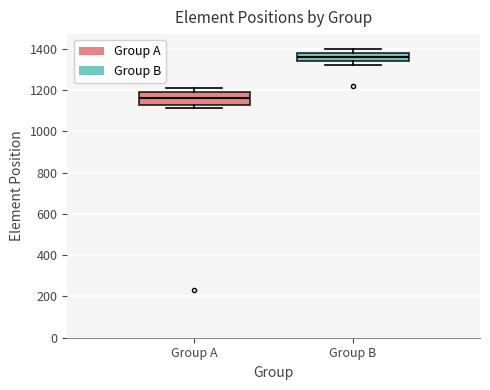

Which box has the highest median line?

Group B